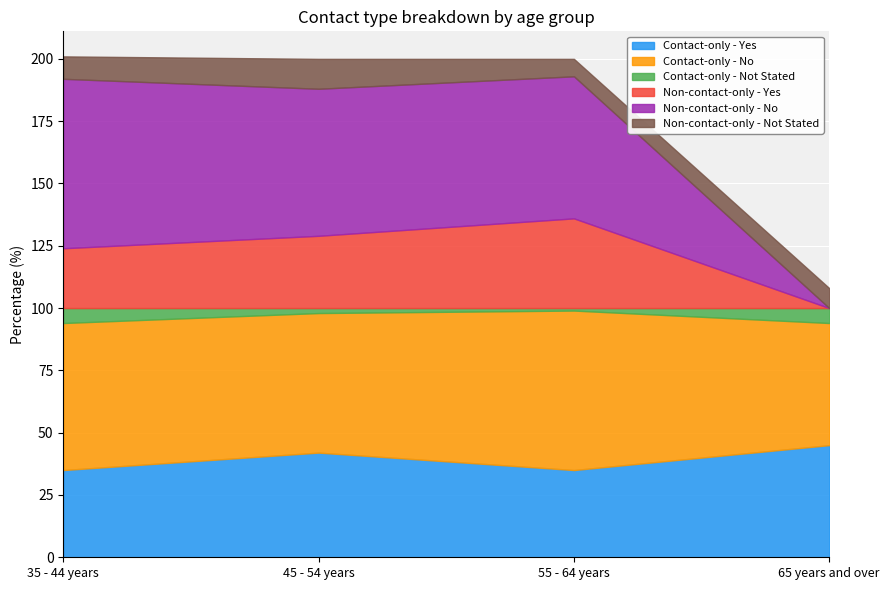

How many categories are shown in the chart?

4